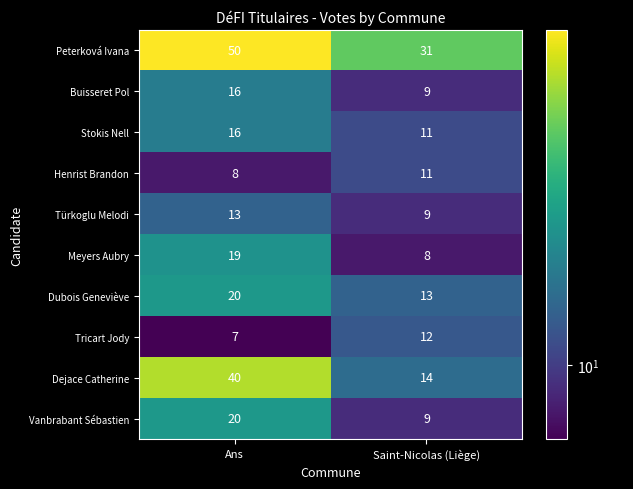

At which category is the sum across all series the highest?

Ans